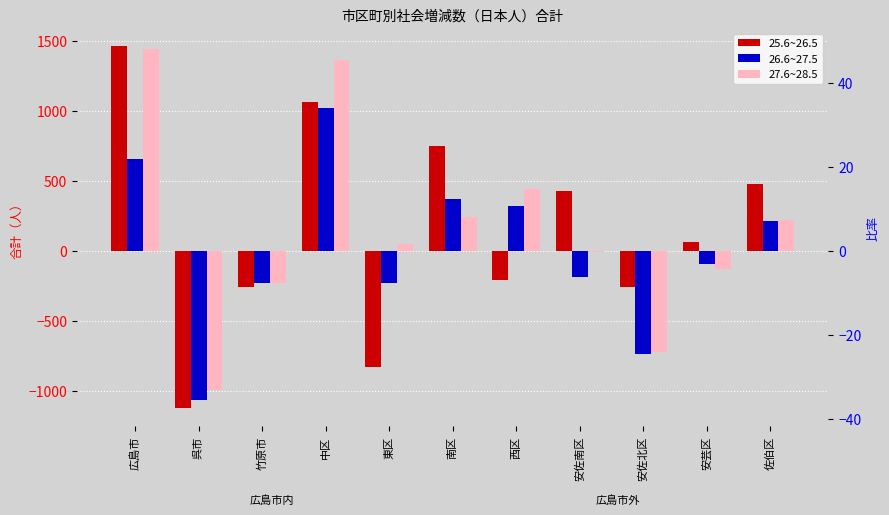

How many groups of bars are there?

11